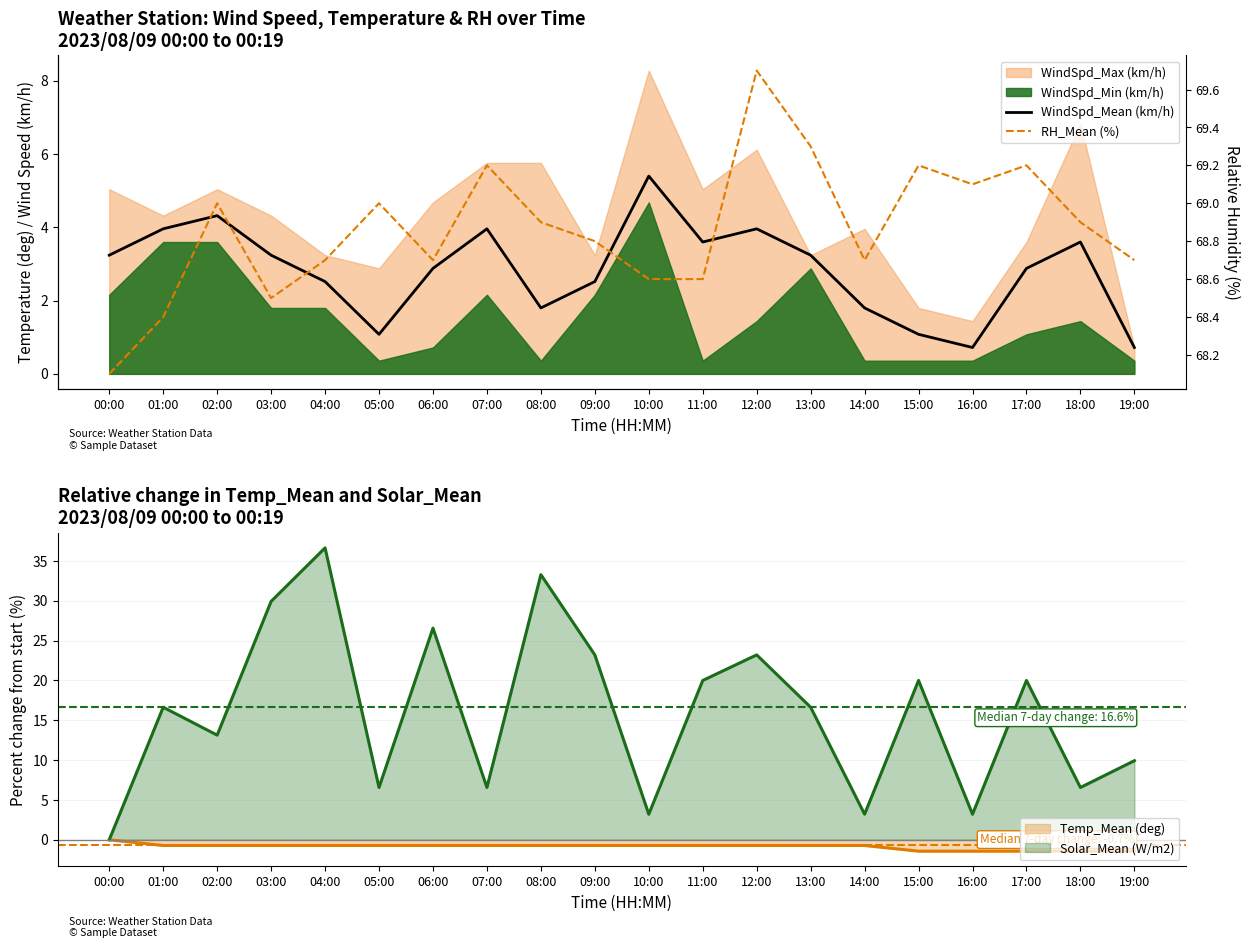

What is the difference between the WindSpd_Mean (km/h) values at 09:00 and 00:00?

0.7